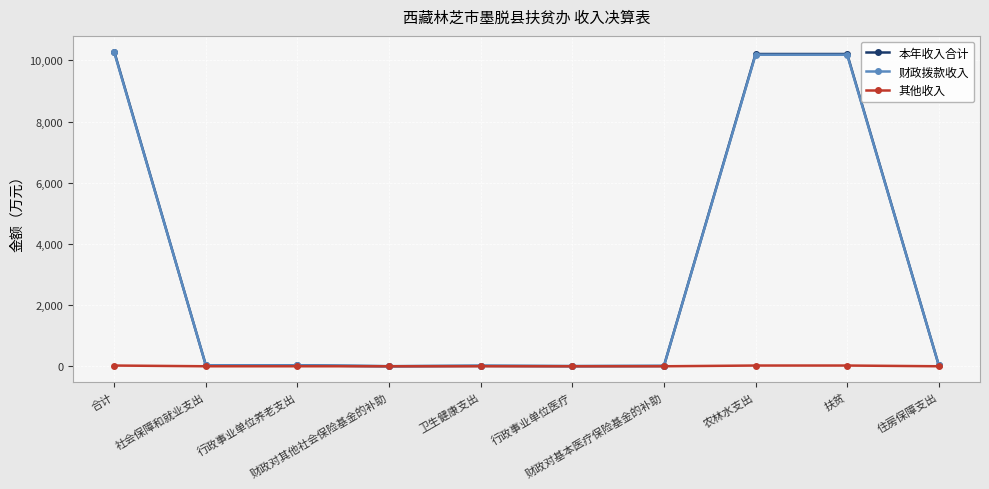

What is the sum of the 本年收入合计 values at 住房保障支出 and 财政对基本医疗保险基金的补助?

43.0